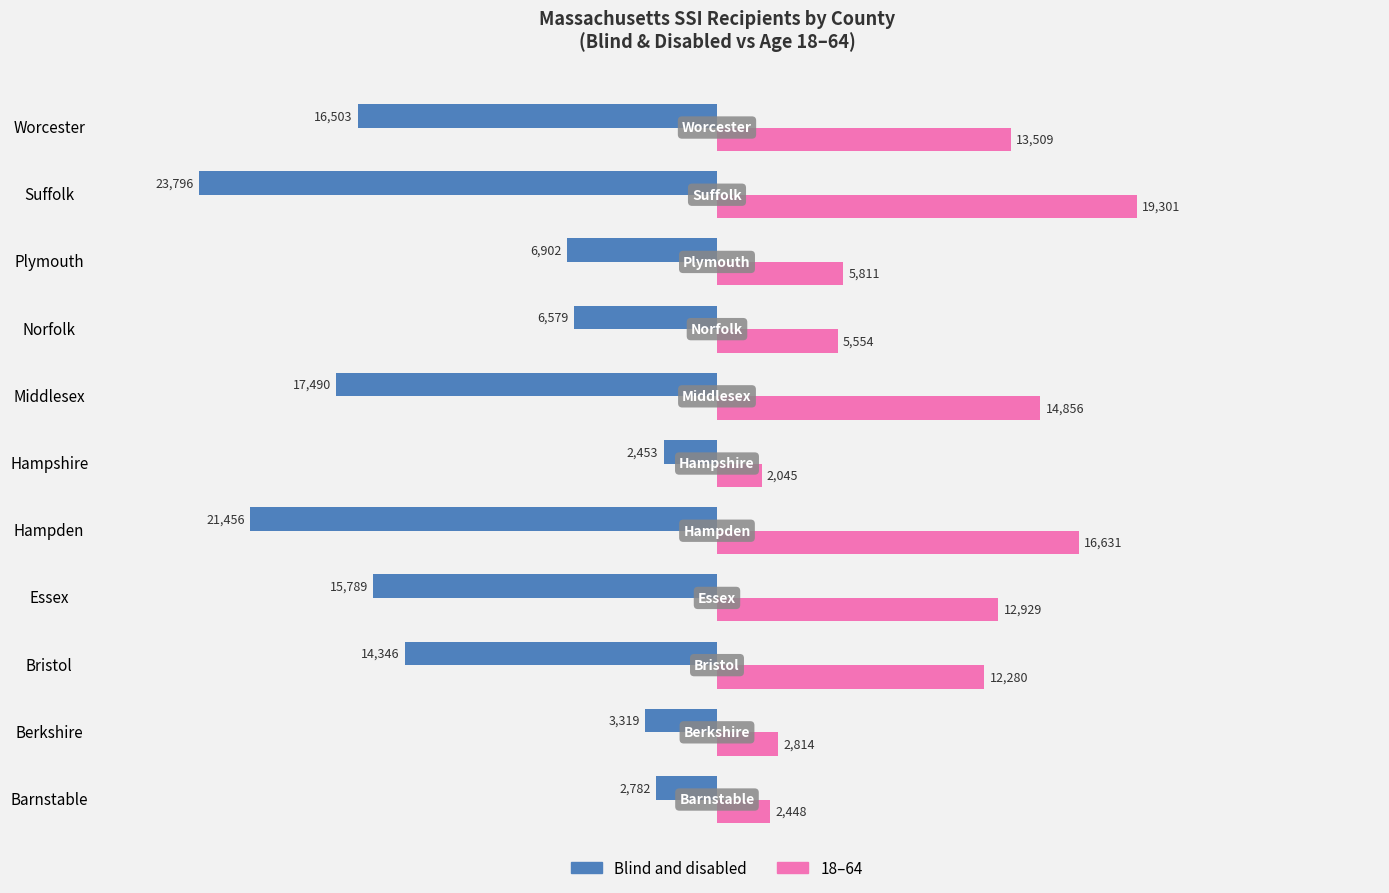

At which category does the chart reach its peak across all series?

Suffolk